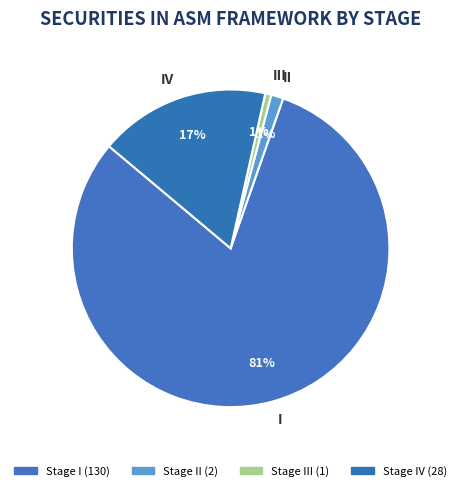

Do I and II together represent more than half of the pie?

Yes